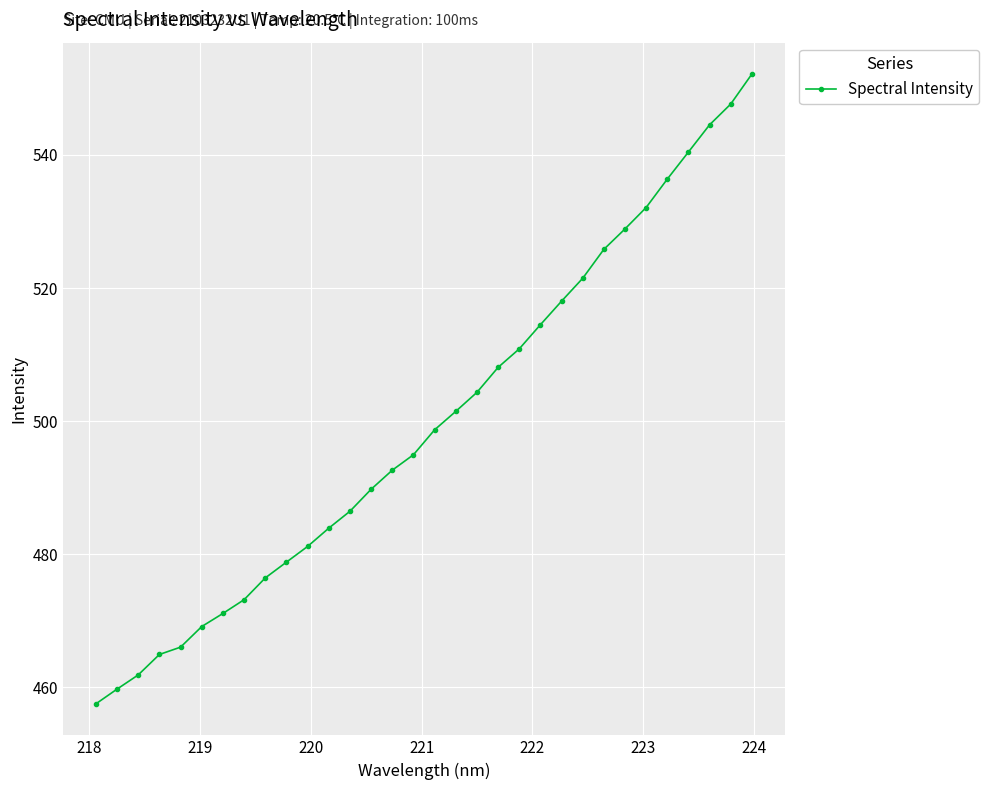

What is the greatest value displayed?

552.1